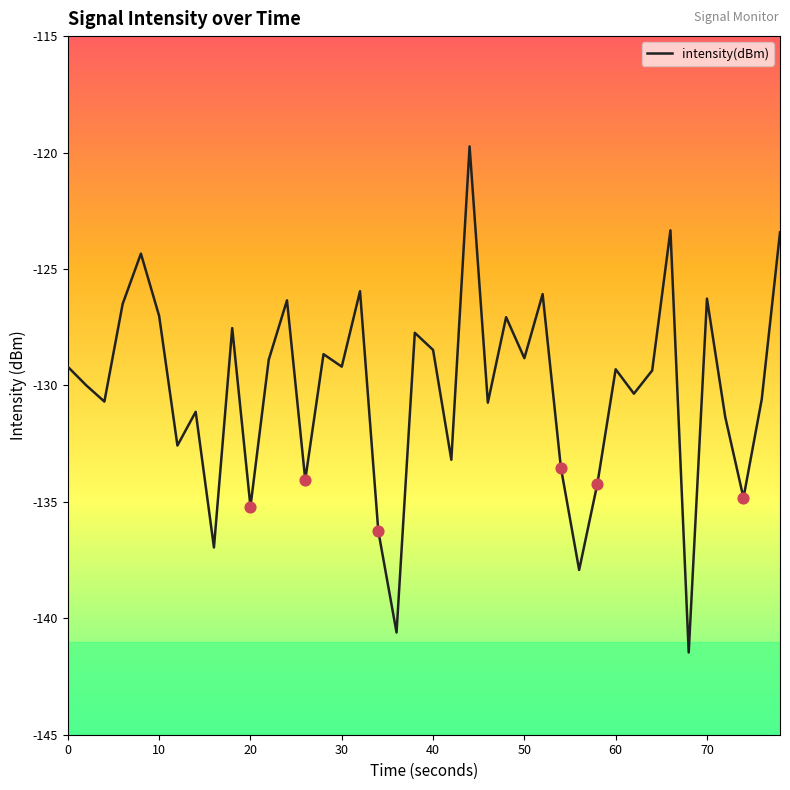

What is the smallest value displayed?

-141.5